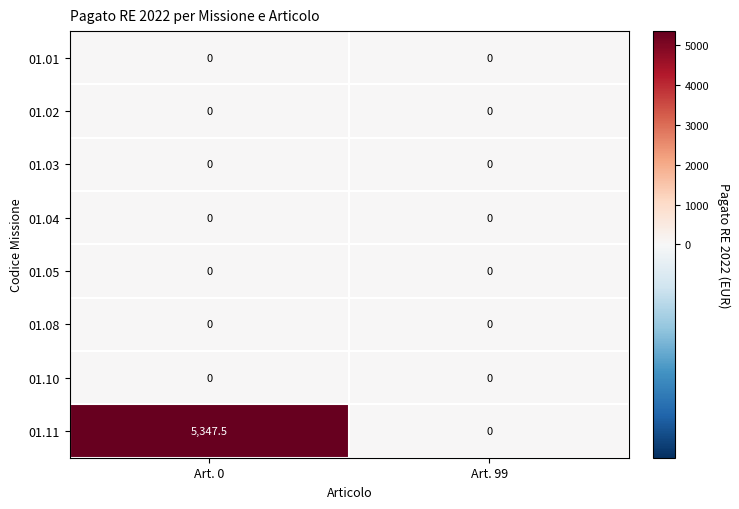

Rank the categories by 01.11 value from highest to lowest.

Art. 0, Art. 99